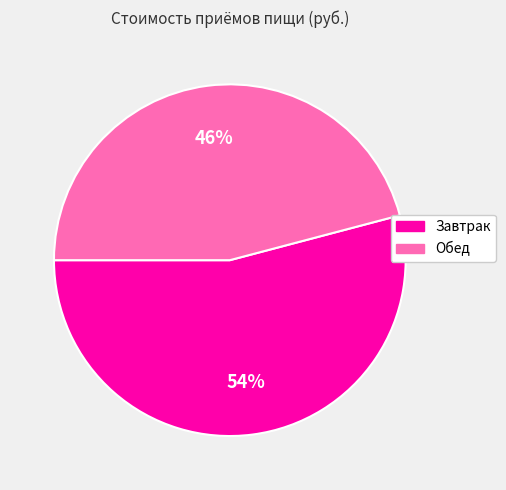

What is the majority slice?

Завтрак